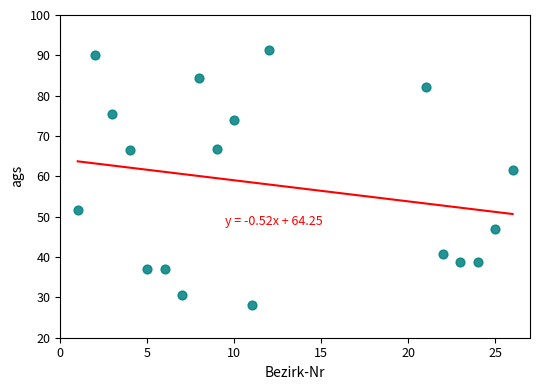

What Y value in the scatter plot is closest to 59?

61.7